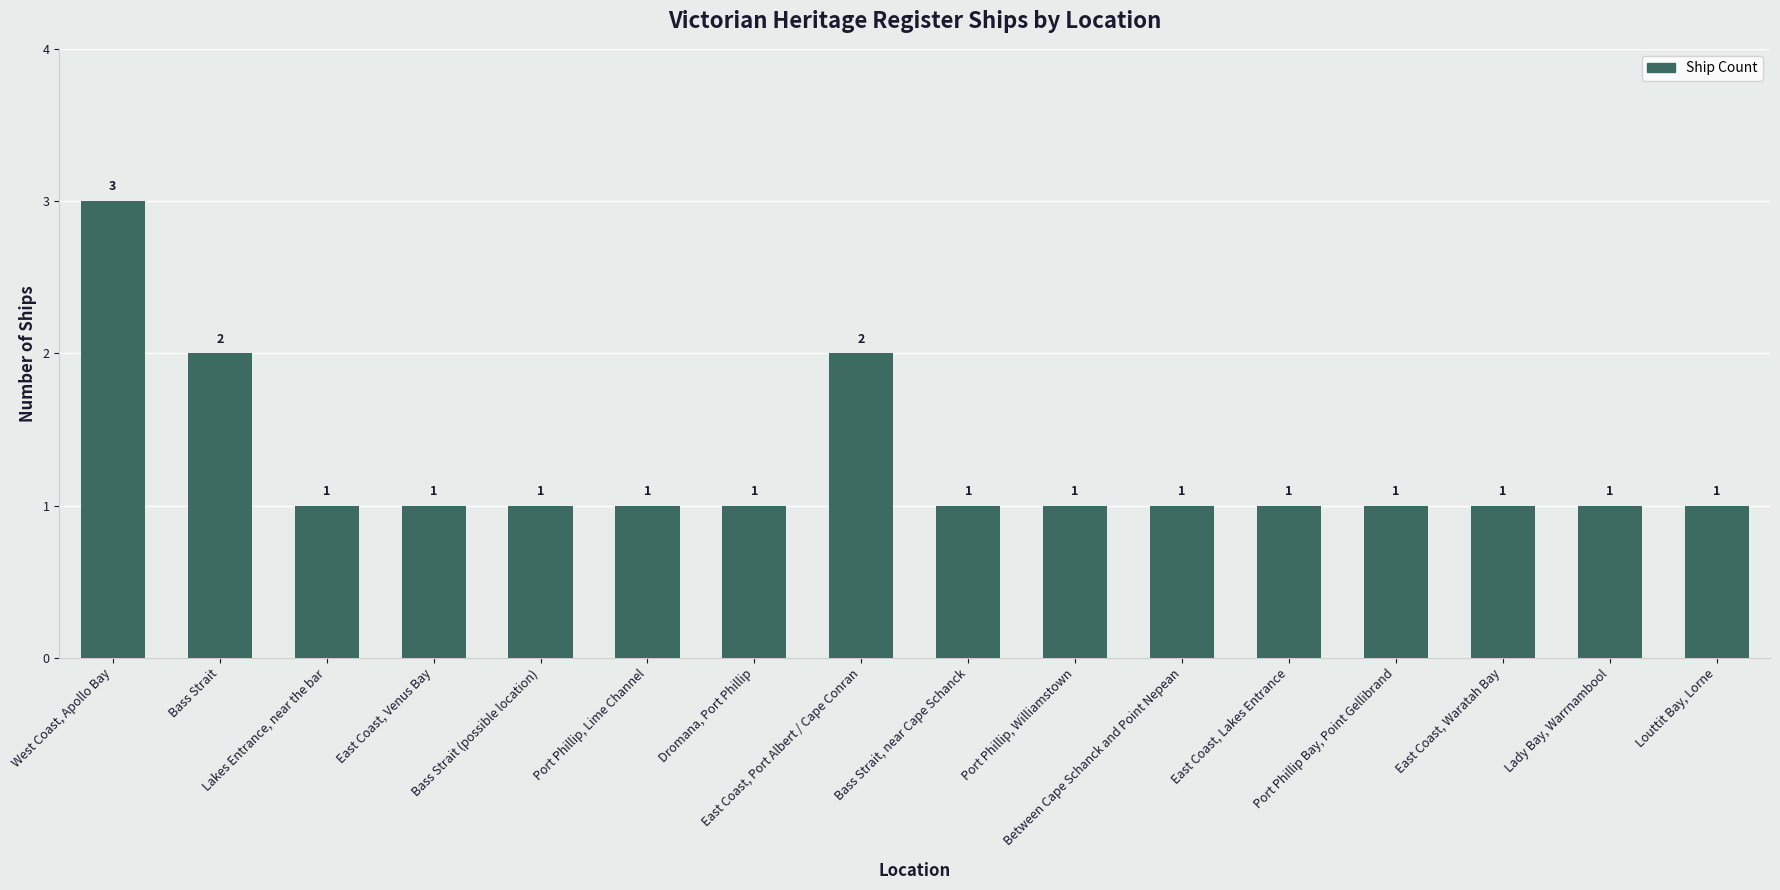

Reading left to right, what are all the values shown in this chart?

3	2	1	1	1	1	1	2	1	1	1	1	1	1	1	1